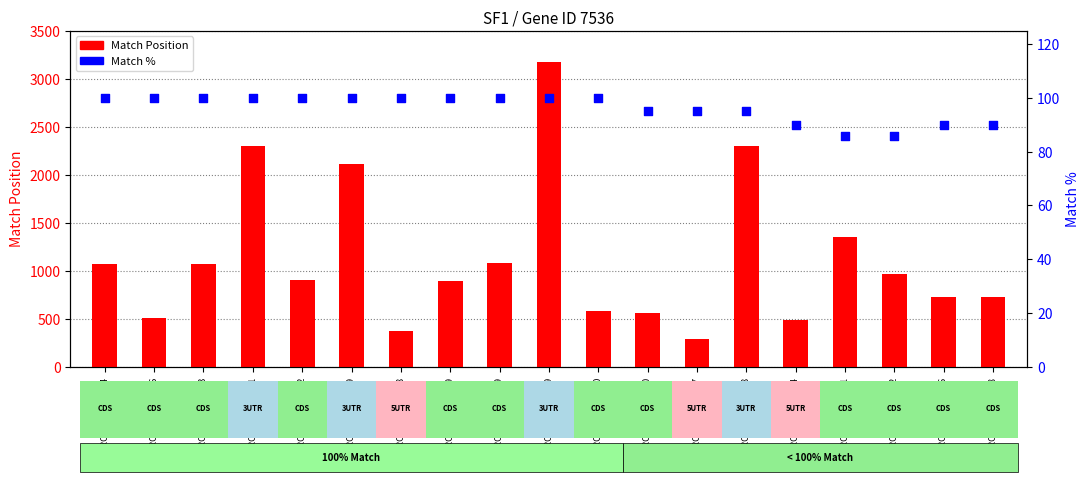

What are all the series names shown in the legend?

Match Position, Match %